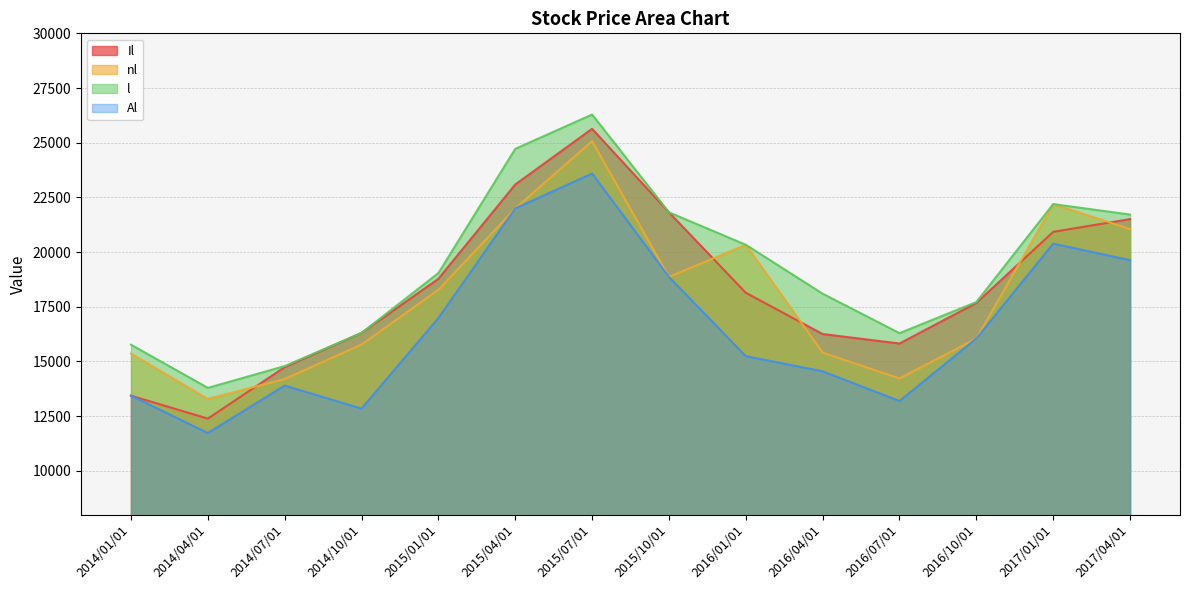

What is the maximum value shown in the chart?

26288.4